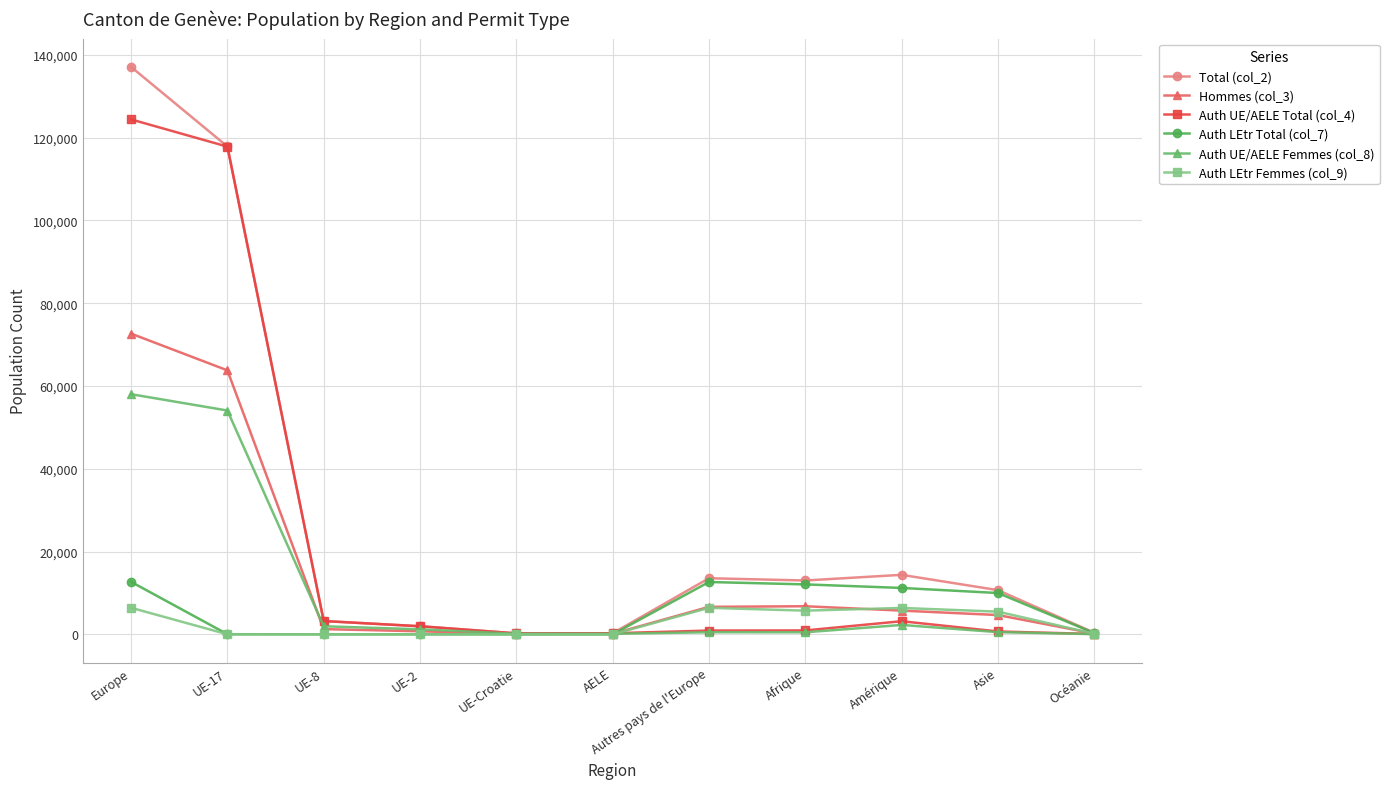

What is the sum of all Auth UE/AELE Total (col_4) values?

253730